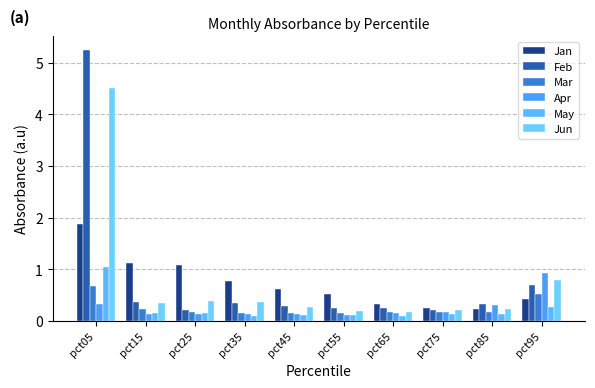

What is the value of the Feb bar at the 9th from the left?

0.3